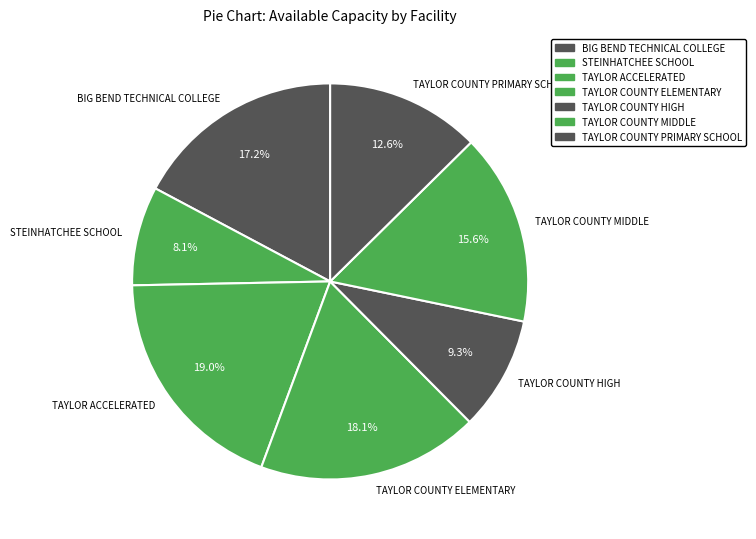

Between TAYLOR COUNTY MIDDLE and TAYLOR COUNTY PRIMARY SCHOOL, which is larger?

TAYLOR COUNTY MIDDLE